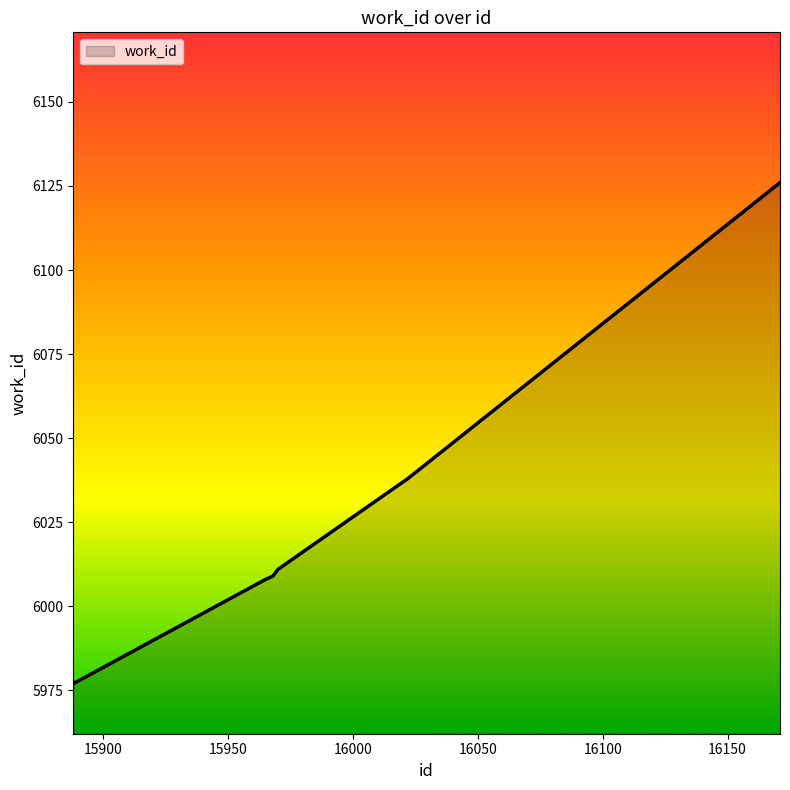

What is the difference between the second highest and second lowest values?

30